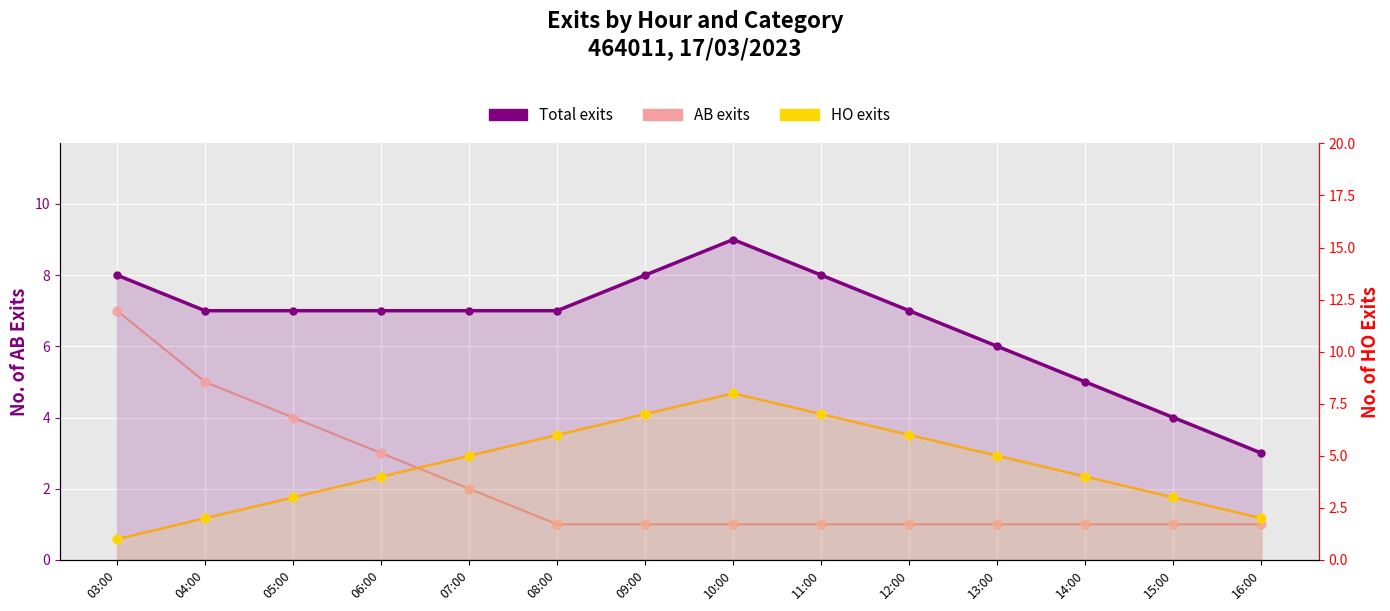

Which series reaches the minimum Y coordinate?

AB exits